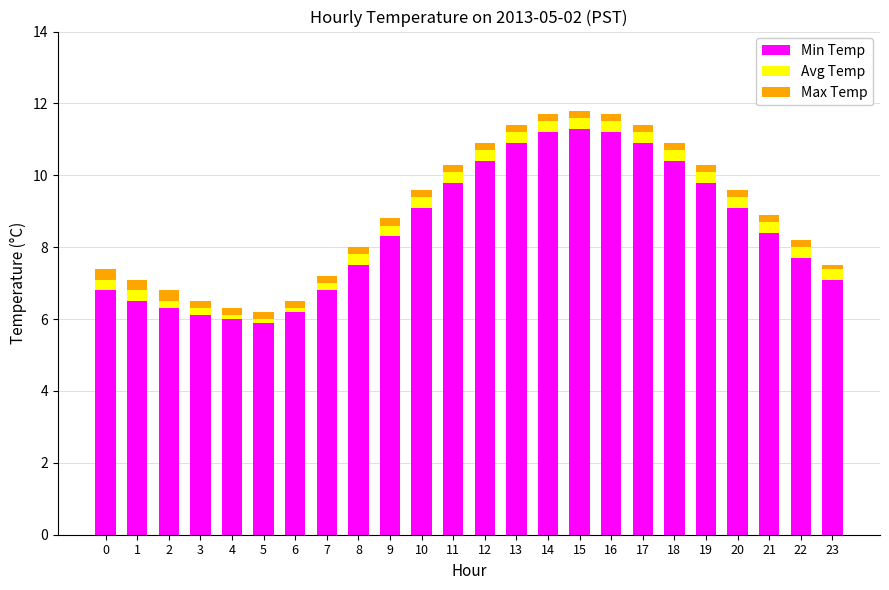

The Min Temp series shows 8.8 at 4. True or false?

False